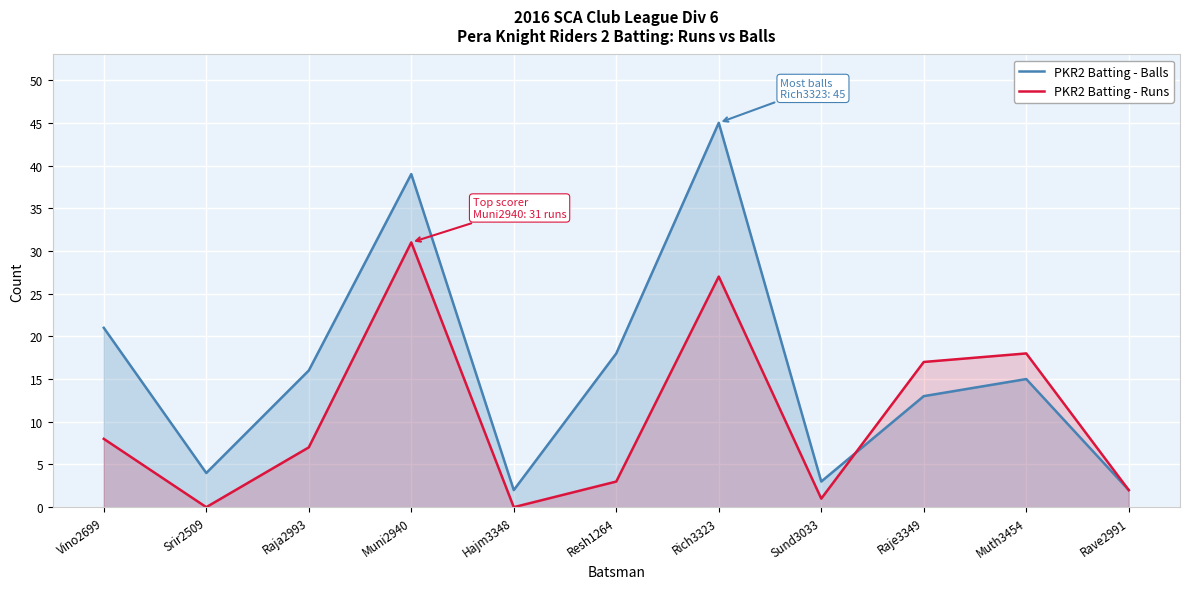

True or false: PKR2 Batting - Balls has a value of 28 at Resh1264.

False